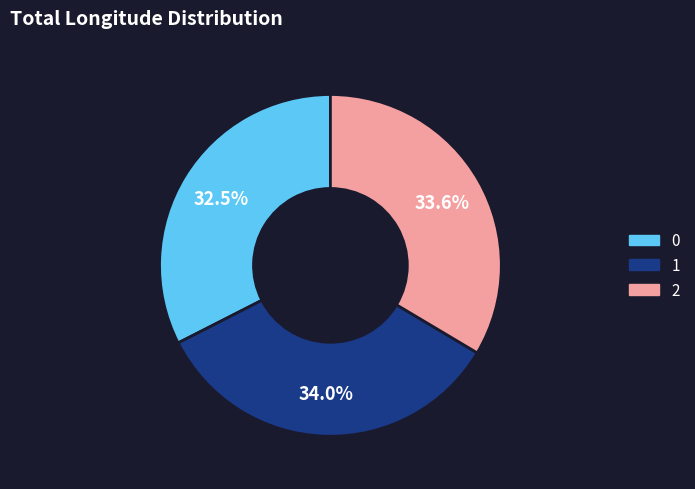

Approximately how many times larger is the value at 0 compared to 2?

1.0